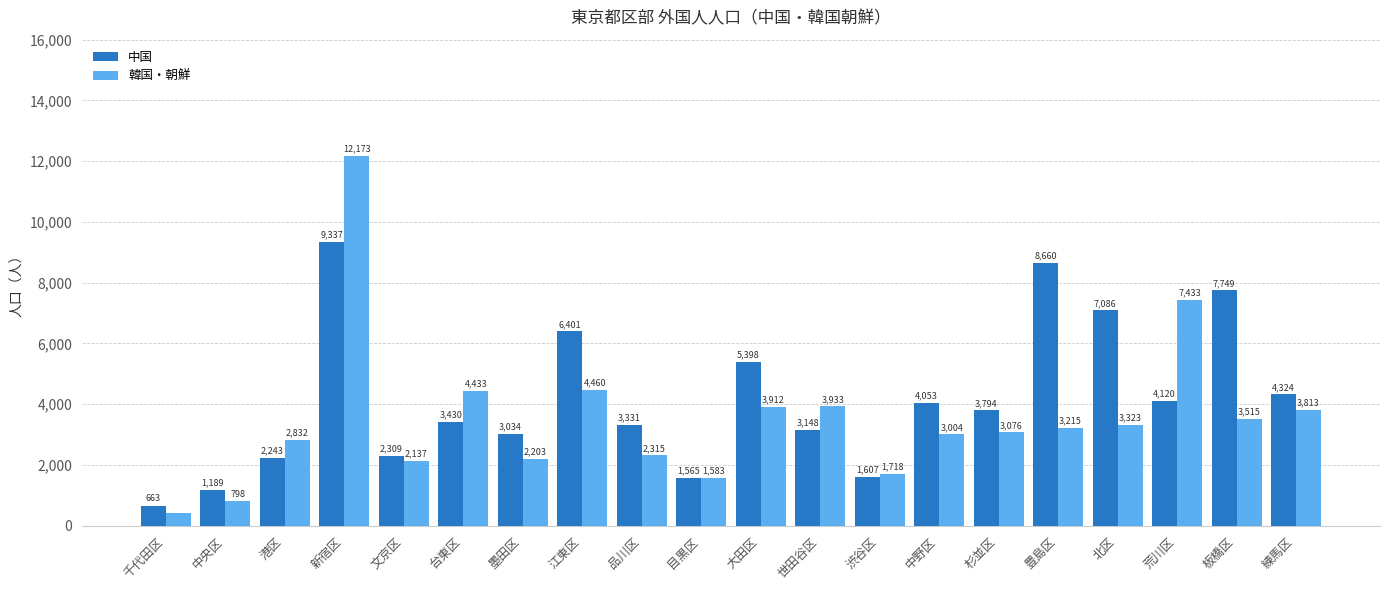

What are all the series names shown in the legend?

中国, 韓国・朝鮮